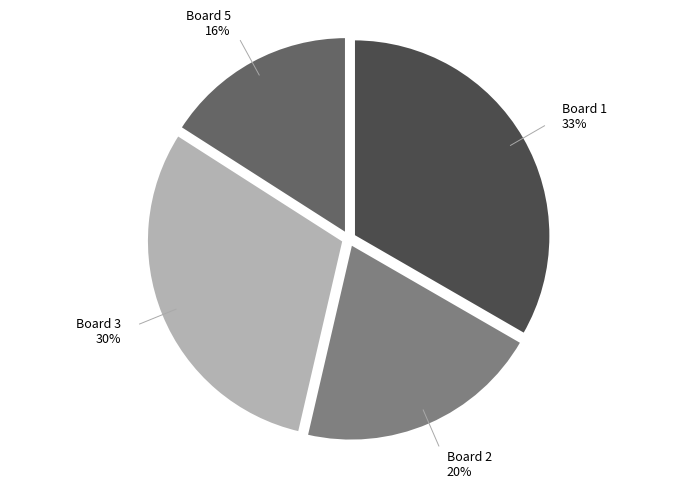

Is there any slice that represents more than half of the pie?

No